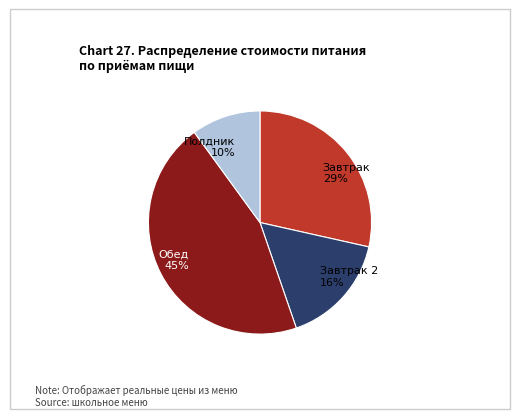

Do Полдник and Завтрак 2 together represent more than half of the pie?

No